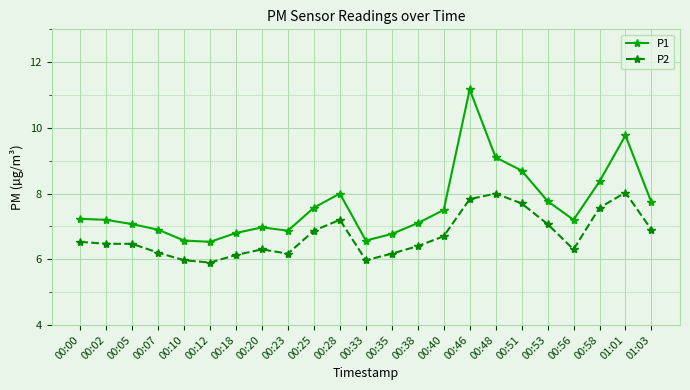

What value does the P1 series have at 00:12?

6.5